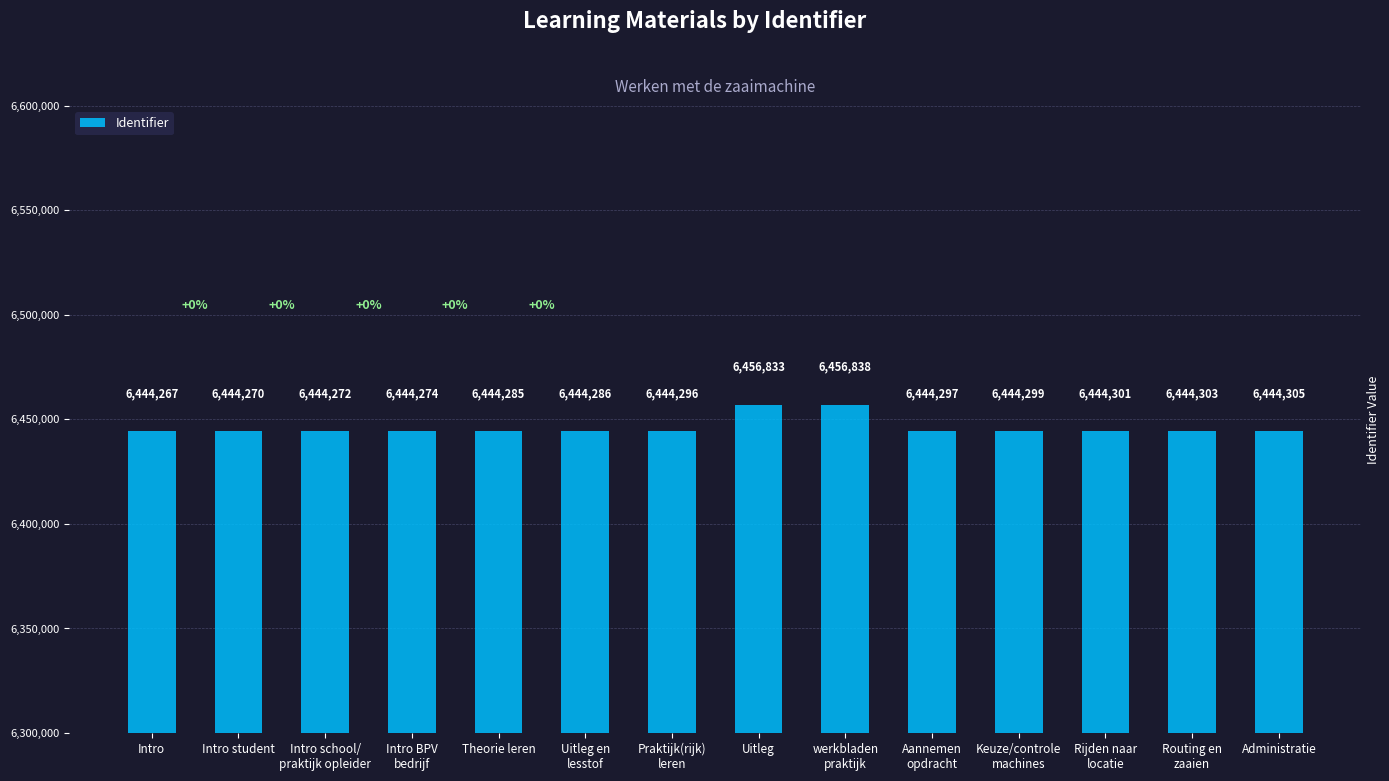

List the labels in order of value, largest first.

werkbladen
praktijk, Uitleg, Administratie, Routing en
zaaien, Rijden naar
locatie, Keuze/controle
machines, Aannemen
opdracht, Praktijk(rijk)
leren, Uitleg en
lesstof, Theorie leren, Intro BPV
bedrijf, Intro school/
praktijk opleider, Intro student, Intro